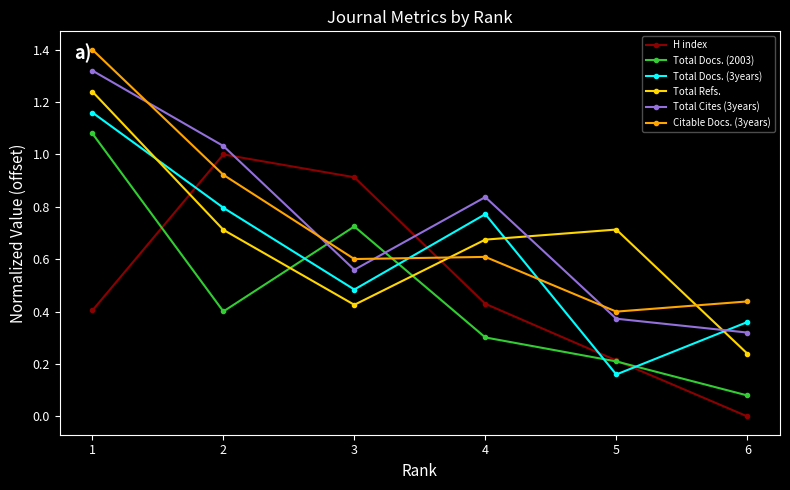

How many times do Total Refs. and Citable Docs. (3years) cross each other?

2